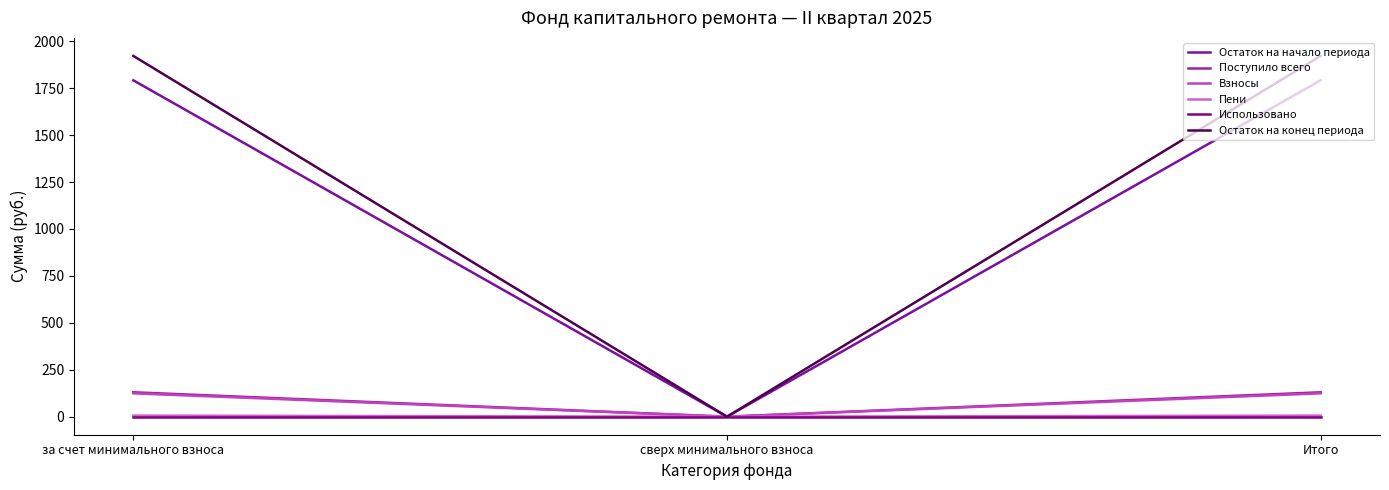

What is the average value of the Поступило всего series?

86.7